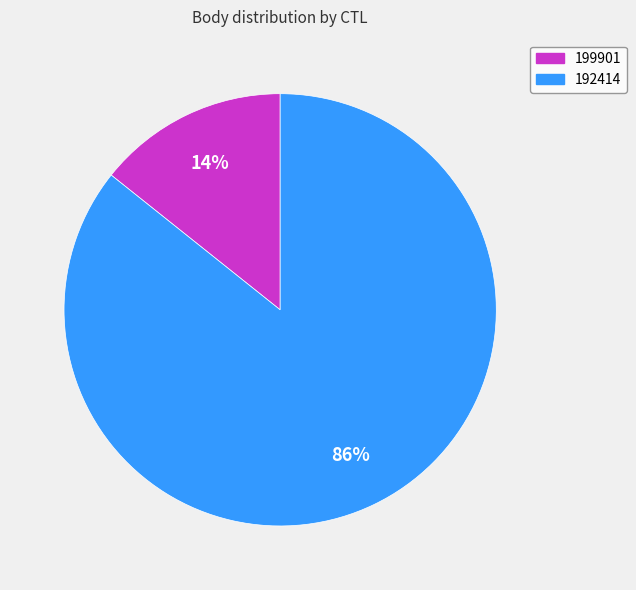

What is the largest slice in the pie chart?

192414